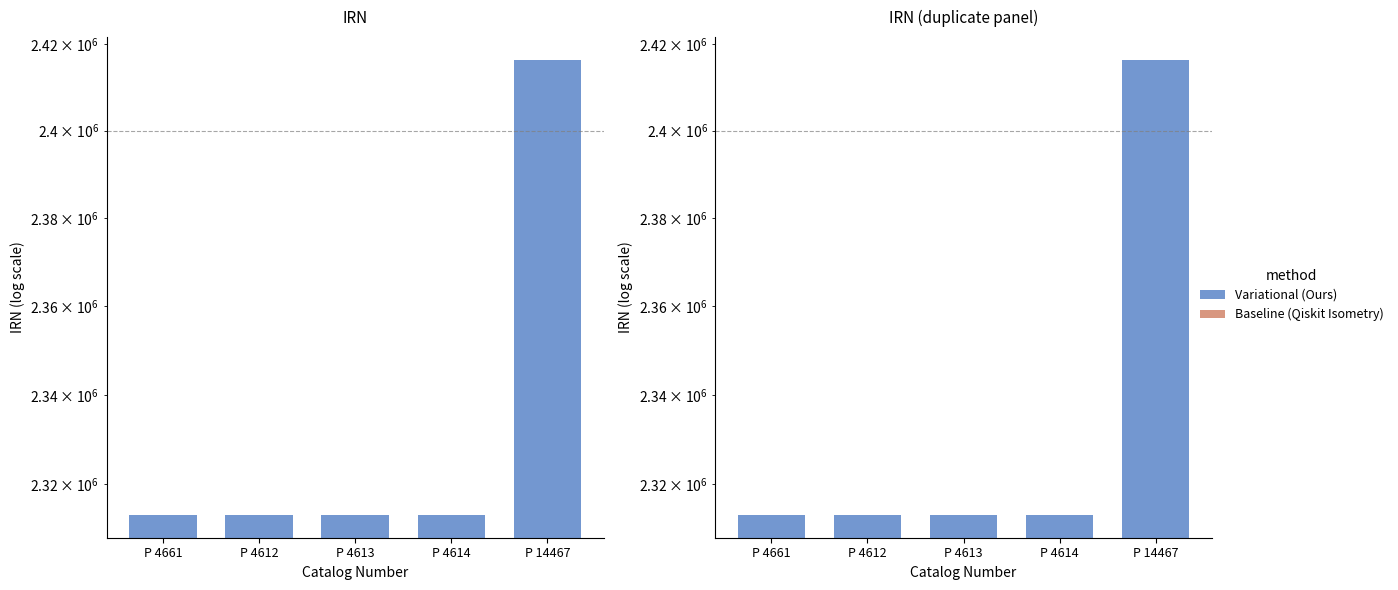

Which label corresponds to the largest value in the chart?

P 14467